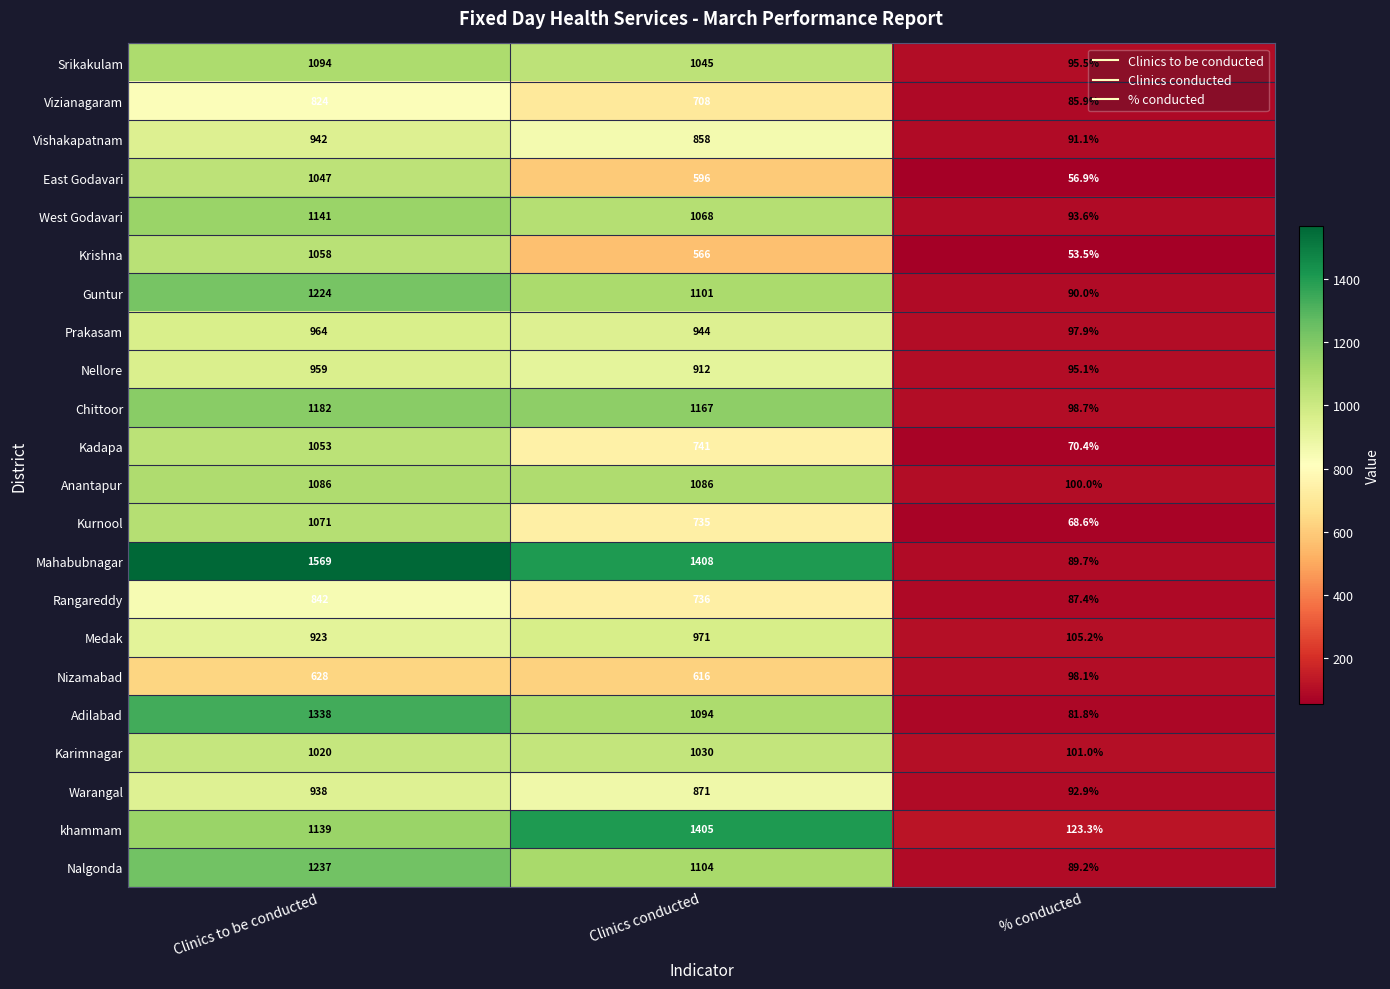

At how many categories does at least one series exceed 976?

2